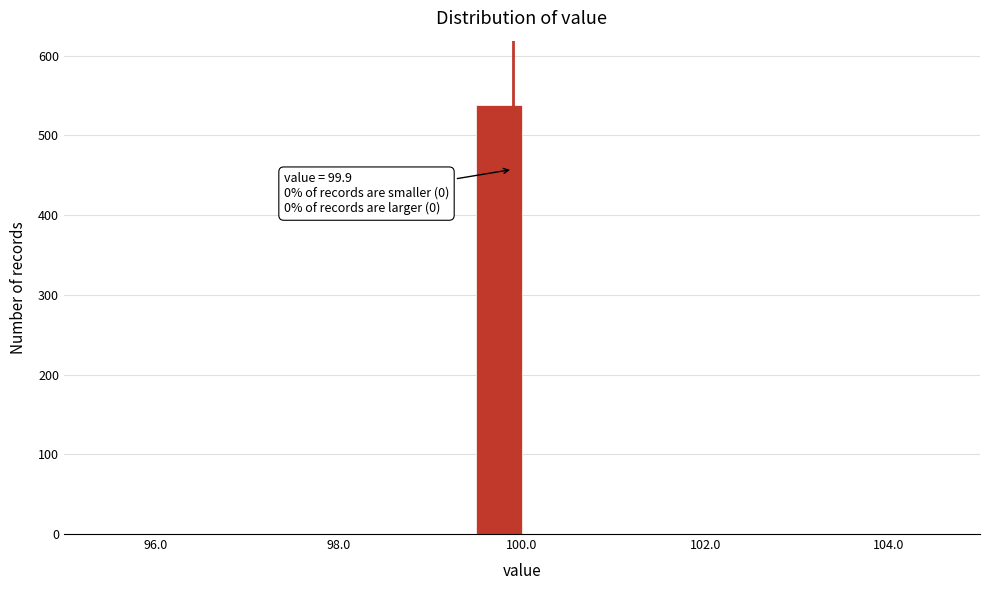

Around what value on the x-axis is the tallest bar? Give the approximate position of its centre, as read against the axis.

99.8